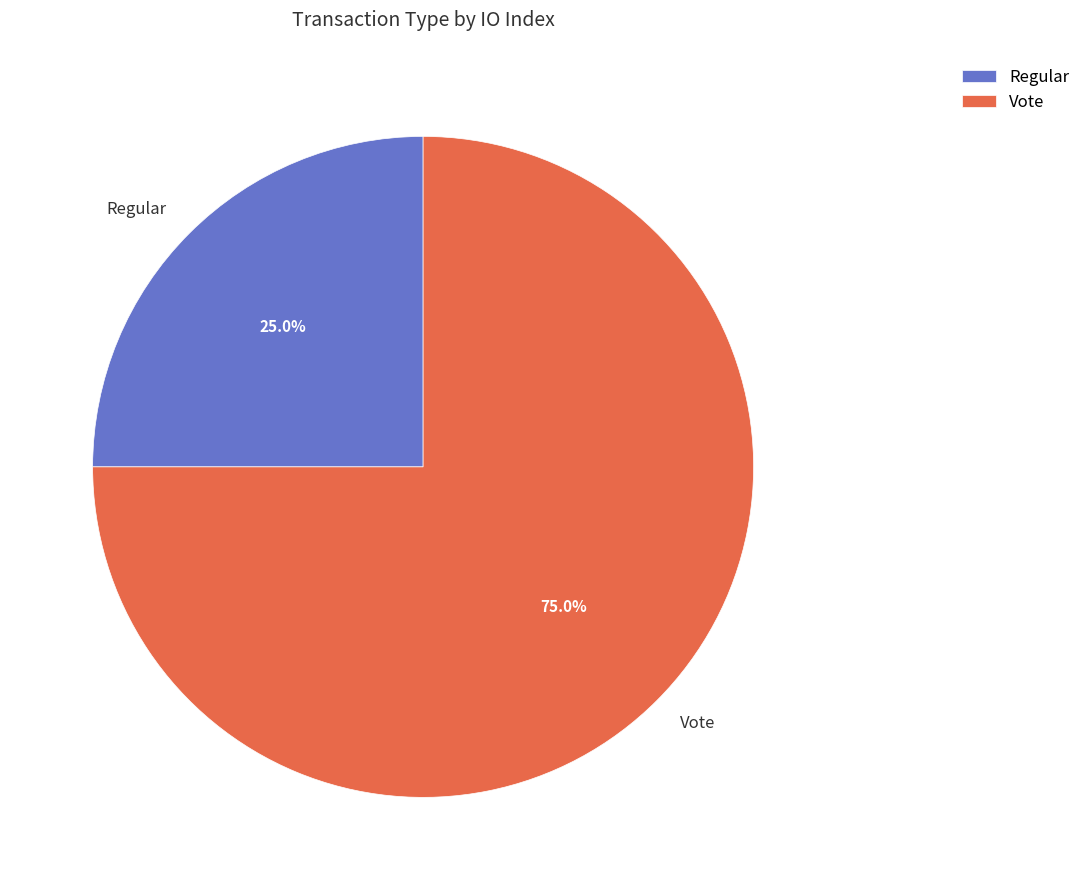

What percentage is the Regular slice, to the nearest percent?

25%